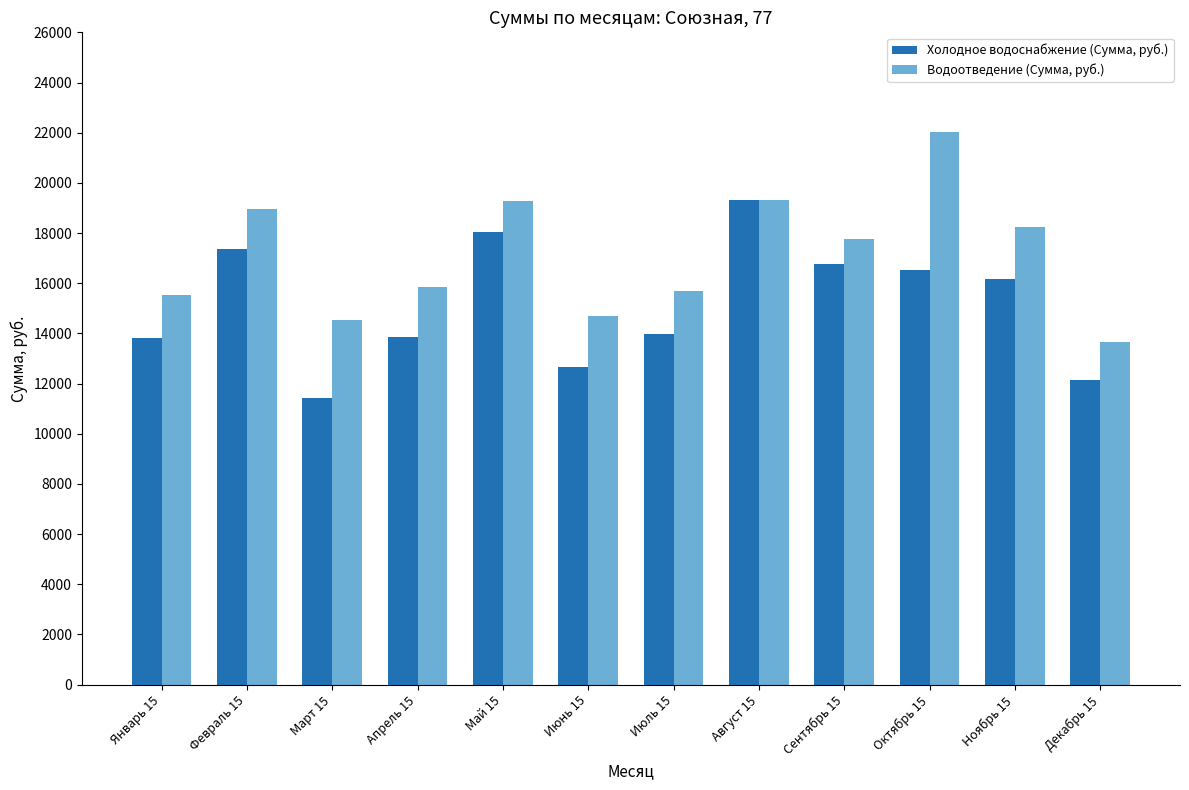

Rank the series by their maximum value, from lowest to highest.

Холодное водоснабжение (Сумма, руб.), Водоотведение (Сумма, руб.)